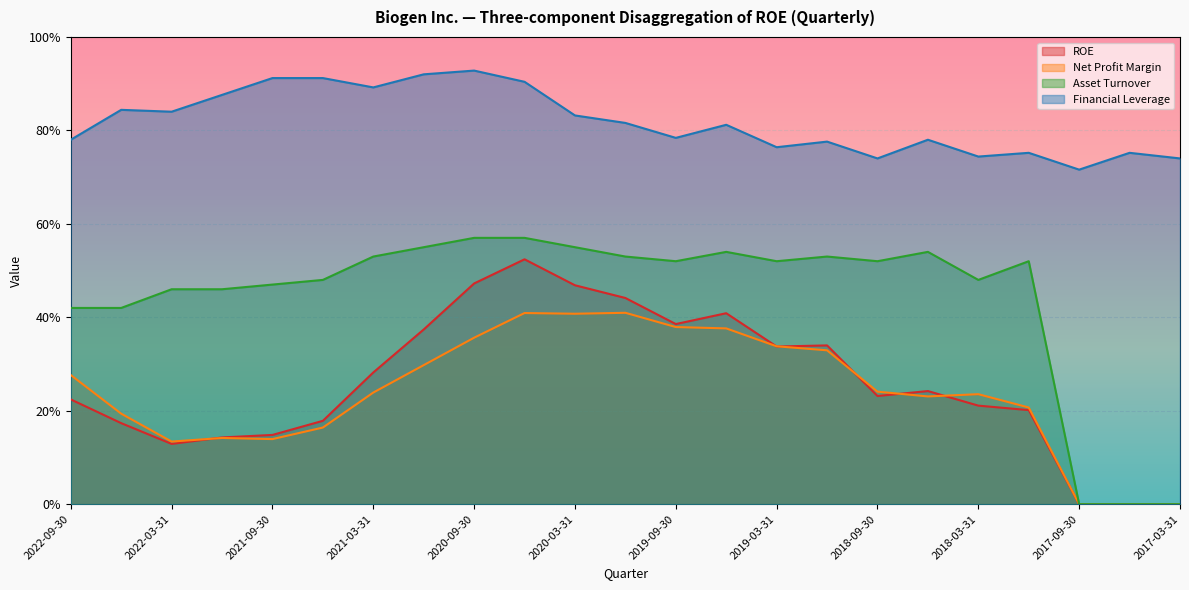

What is the sum of the Net Profit Margin values at 2017-03-31 and 2021-09-30?

0.1